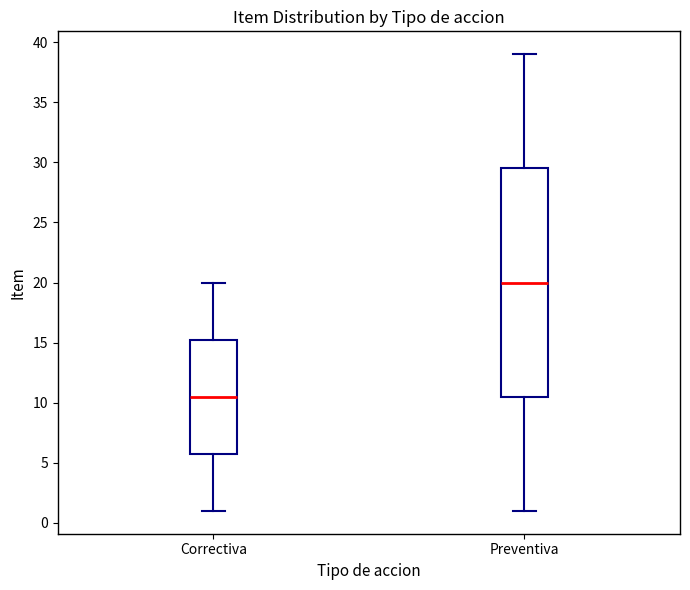

Reading left to right, transcribe this box plot: for each box, give where its median line is, the range the box spans, and where its two whiskers end, as read against the y-axis. The values are not printed on the chart, so give them approximately, as read against the axis.

Correctiva: median 10.5, box 6.0 to 15.5, whiskers 1.0 to 20.0
Preventiva: median 20.0, box 10.5 to 29.5, whiskers 1.0 to 39.0